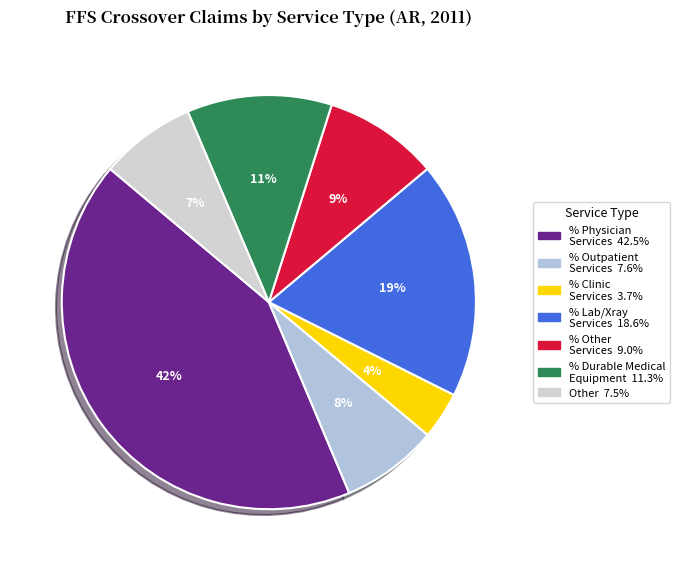

Rank the categories by value from highest to lowest.

% Claims with Physician Services, % Claims with Lab/Xray Services, % Claims with Durable Medical Equipment, % Claims with Other Services, % Claims with Outpatient Services, Other, % Claims with Clinic Services